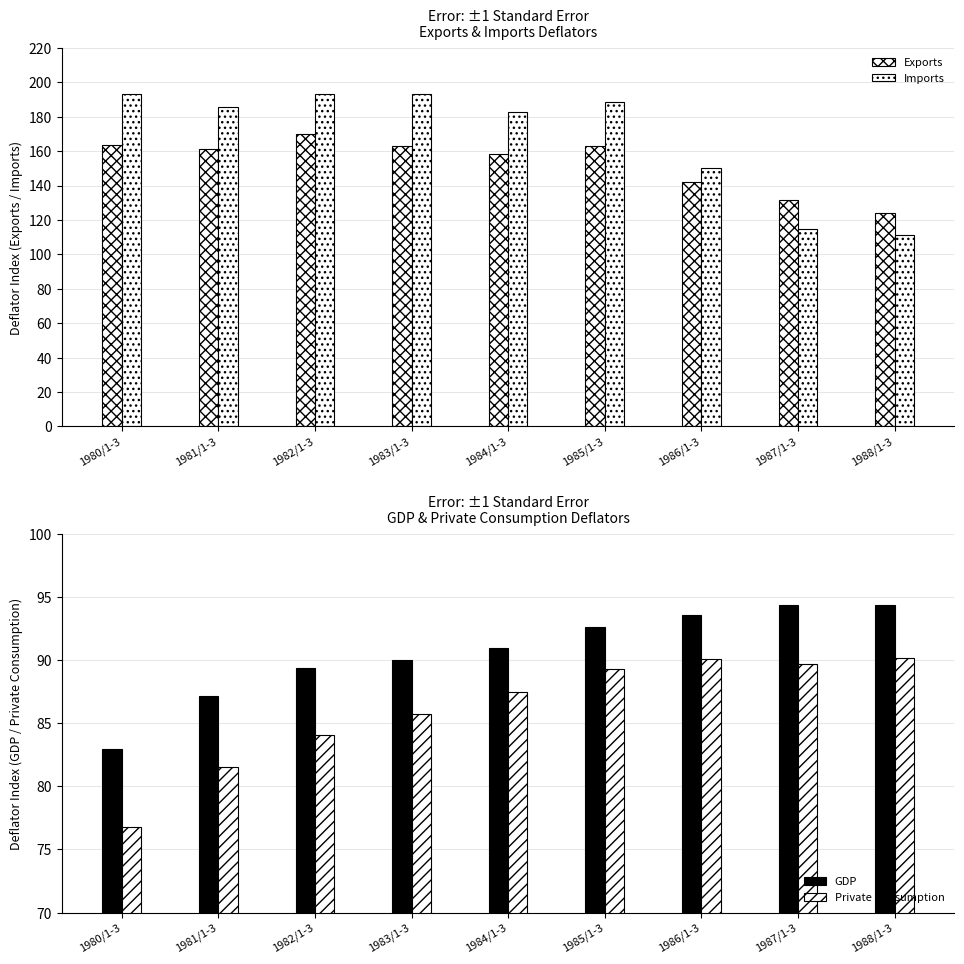

What is the sum of all Private Consumption values?

774.9